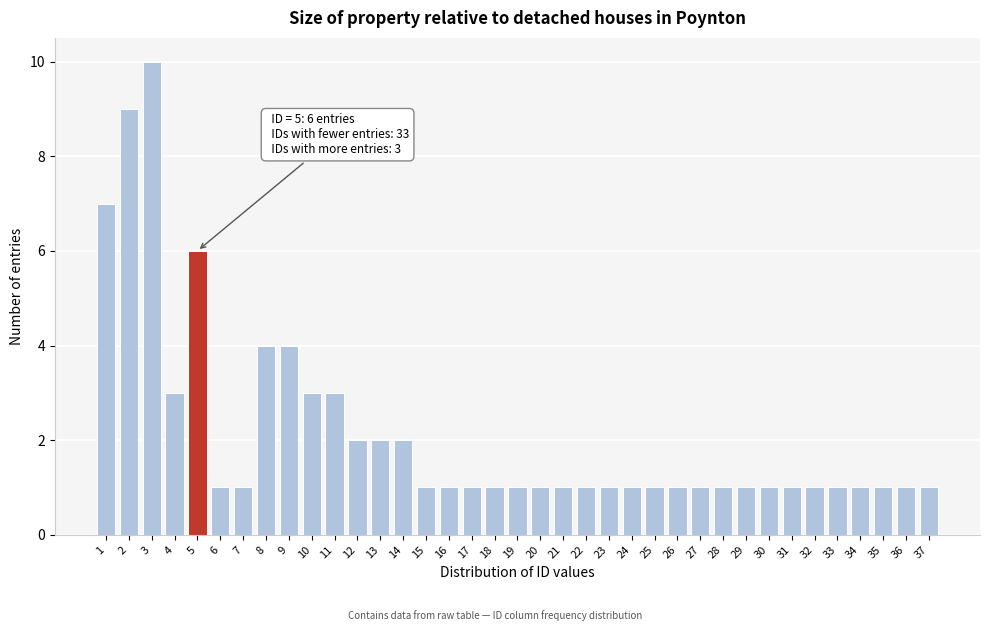

Which has a higher value, 20 or 14?

14